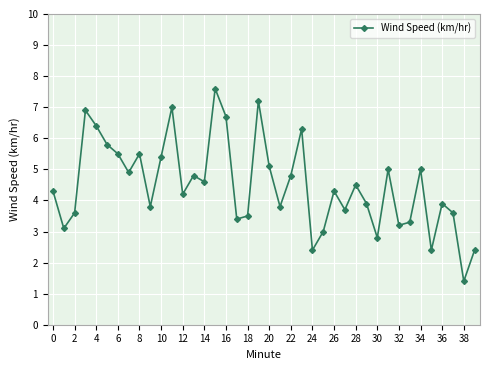

What is the sum of all values?

179.0